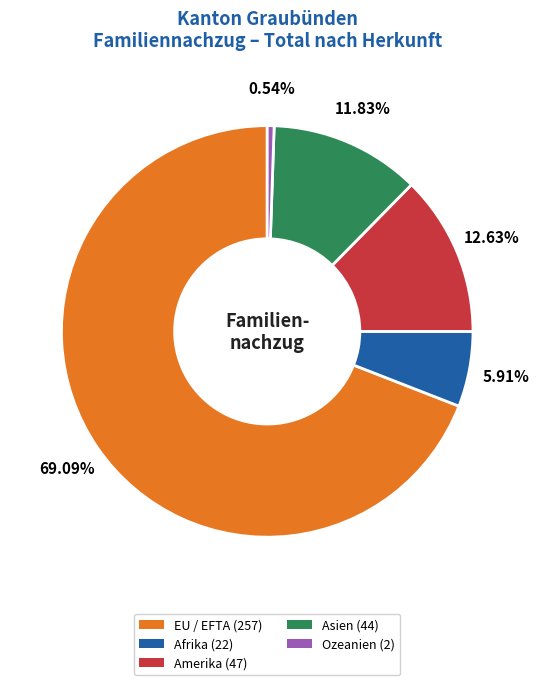

What is the largest slice in the pie chart?

EU / EFTA